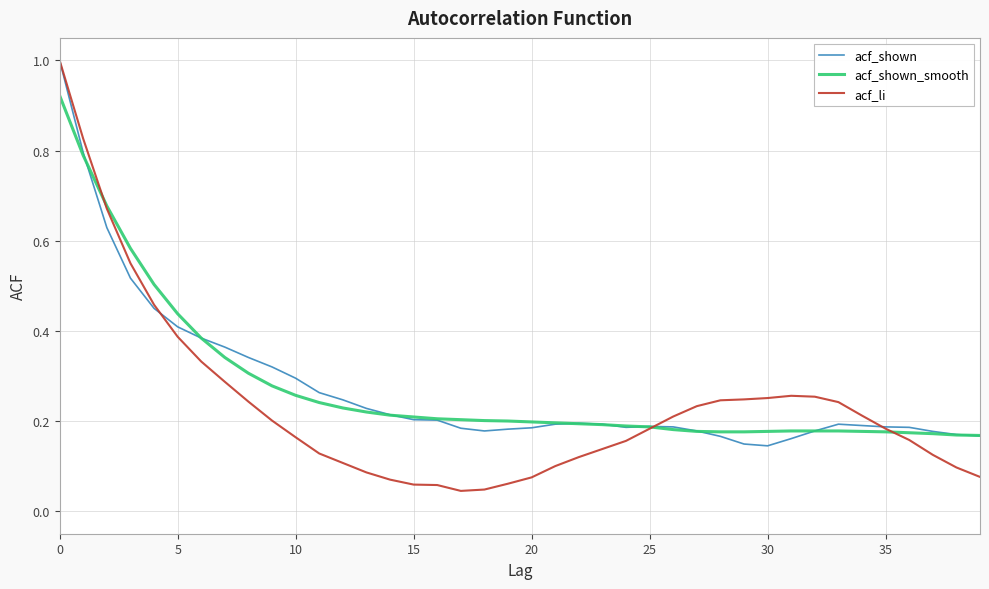

What is the maximum value shown in the chart?

1.0